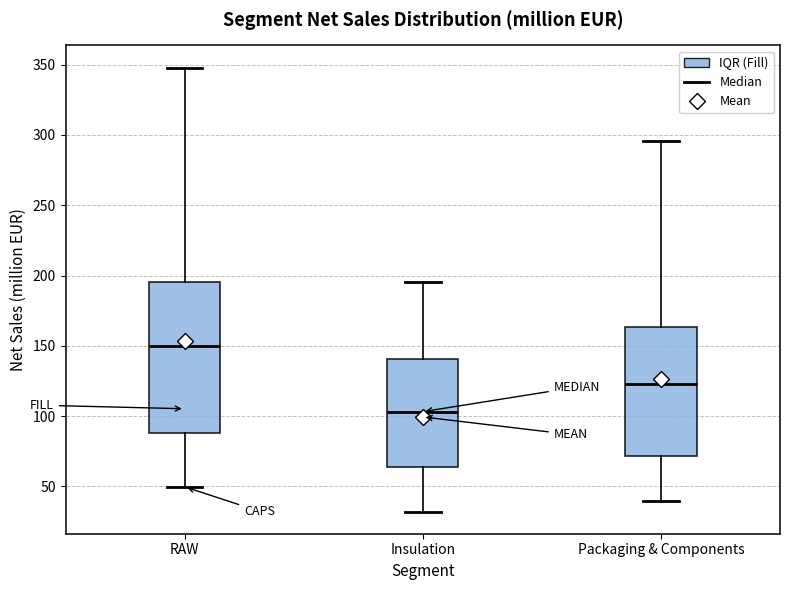

Which box is the tallest, from its lower edge to its upper edge?

RAW